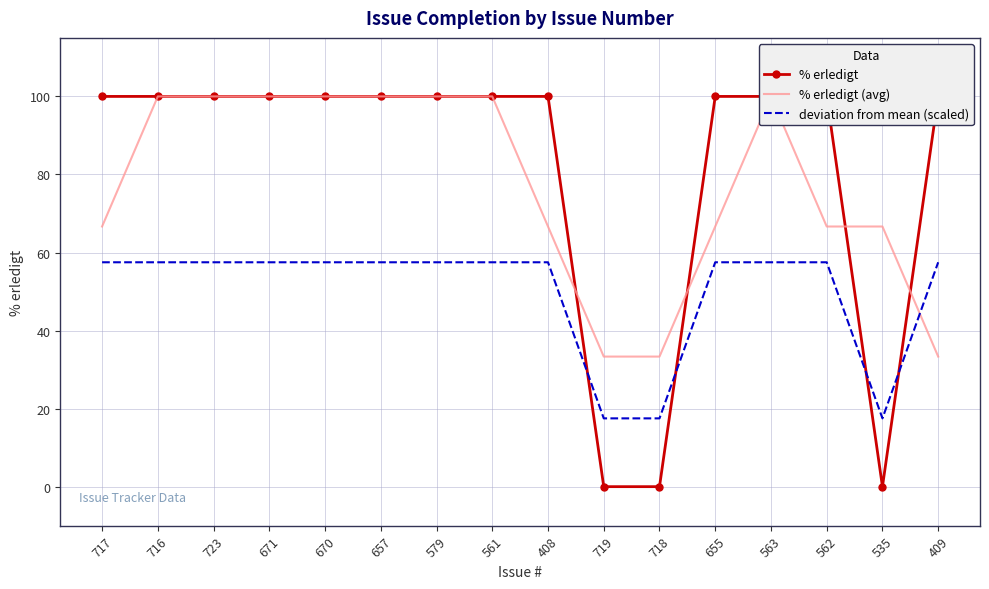

At which category does the chart reach its peak across all series?

717